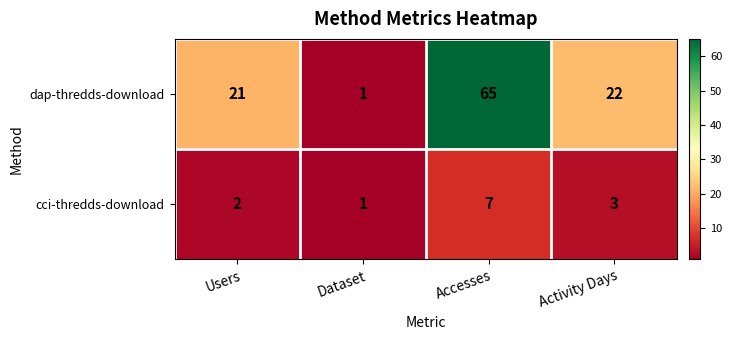

The value of dap-thredds-download at Users is 21. True or false?

True